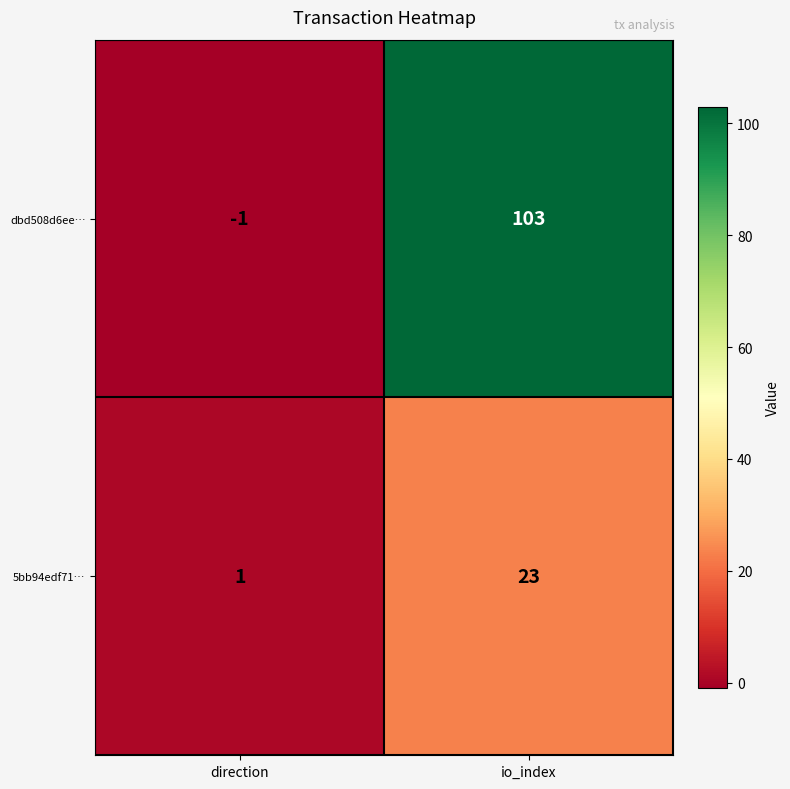

How many data points does each series have?

2